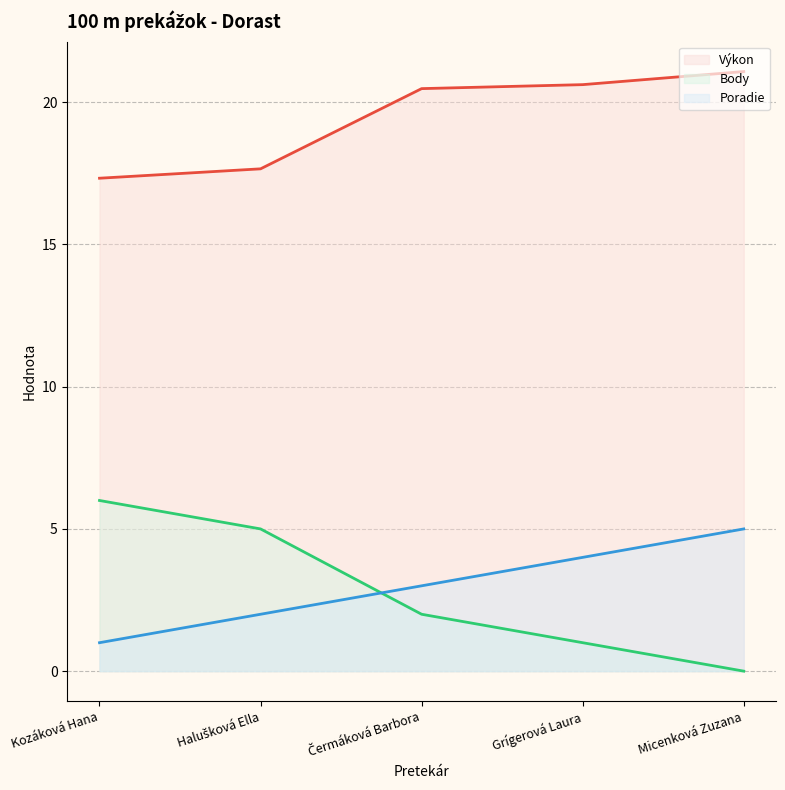

What are all the series names shown in the legend?

Výkon (line), Body (line), Poradie (line)